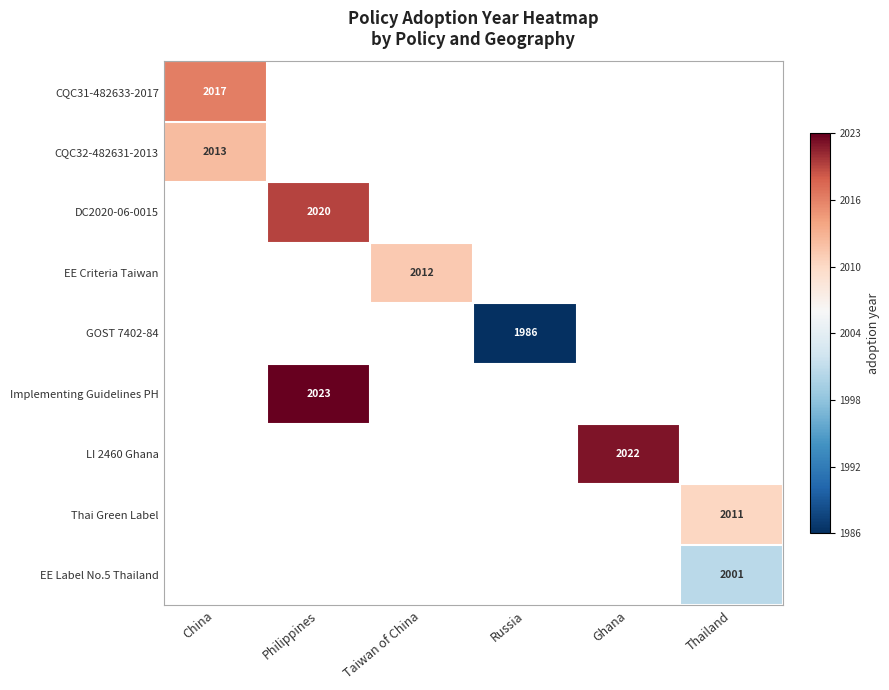

Which series has the largest range (max minus min)?

CQC31-482633-2017